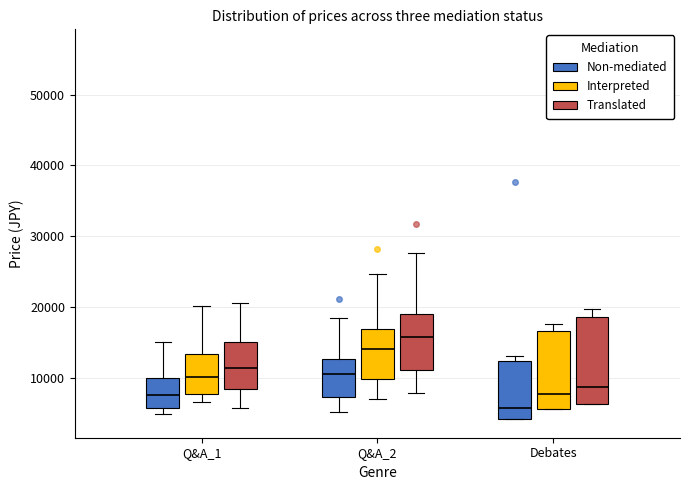

Where is the upper edge of the box for Debates (Interpreted) on the y-axis? The values are not printed on the chart, so give them approximately, as read against the axis.

17000